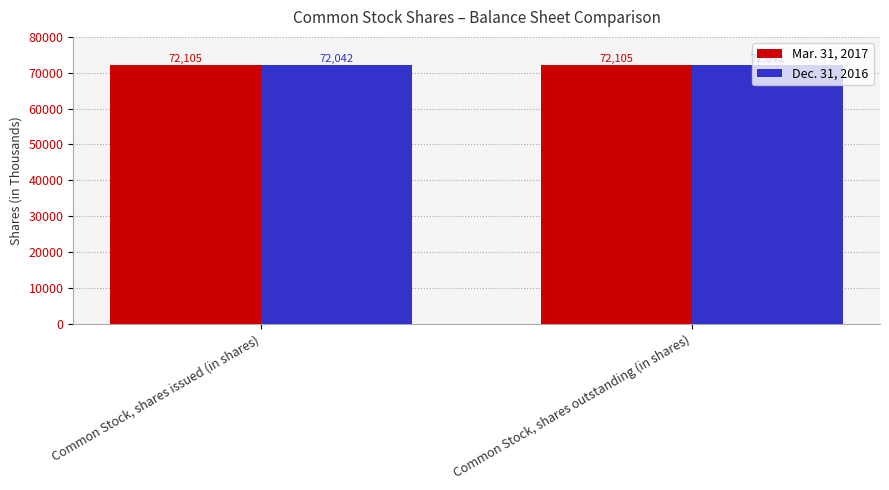

What is the minimum value for Mar. 31, 2017?

72105